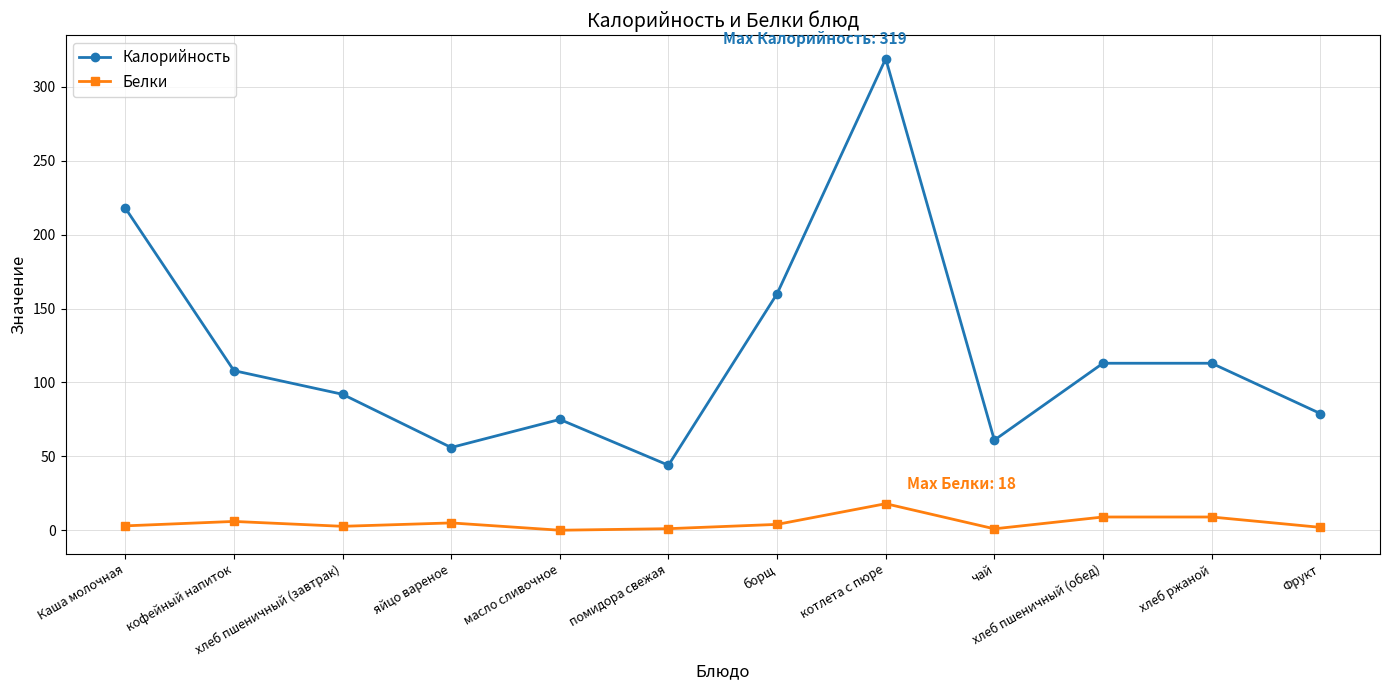

The value of Калорийность at борщ is 82.9. True or false?

False